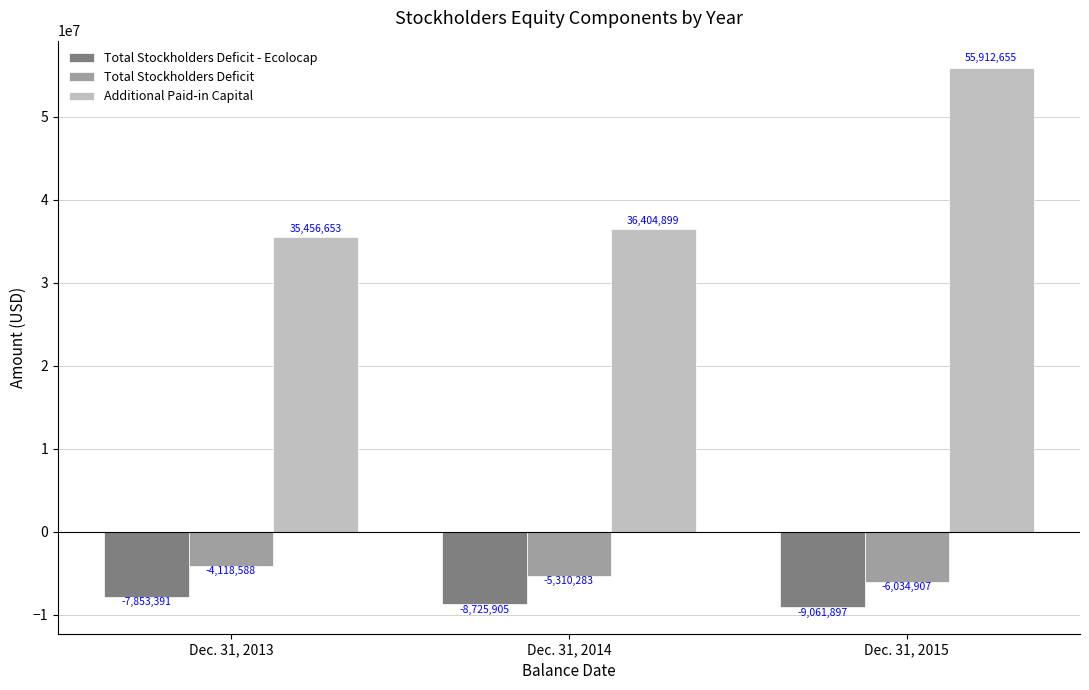

Count the Total Stockholders Deficit values in the range -6034907 to -4118588.

3